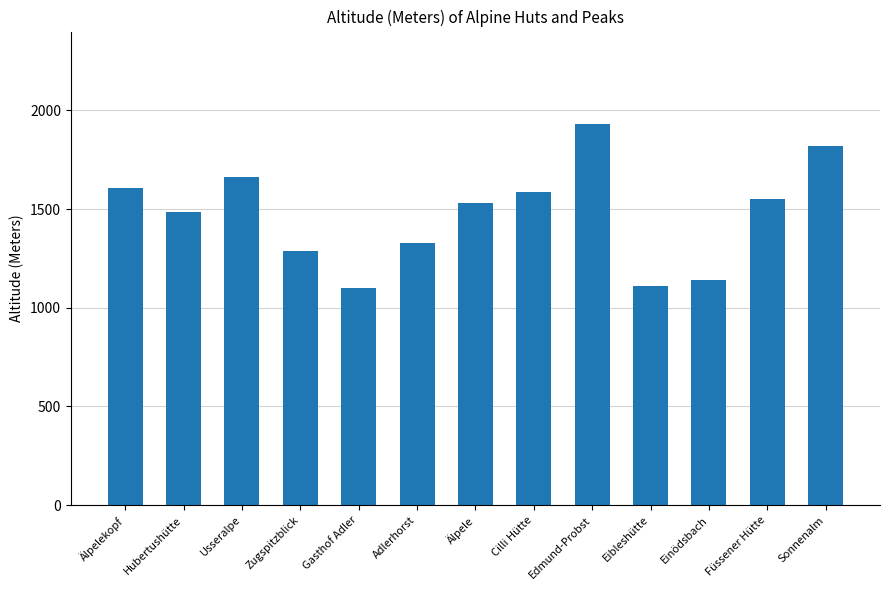

What is the ratio of the value at Älpelekopf to the value at Älpele?

1.0